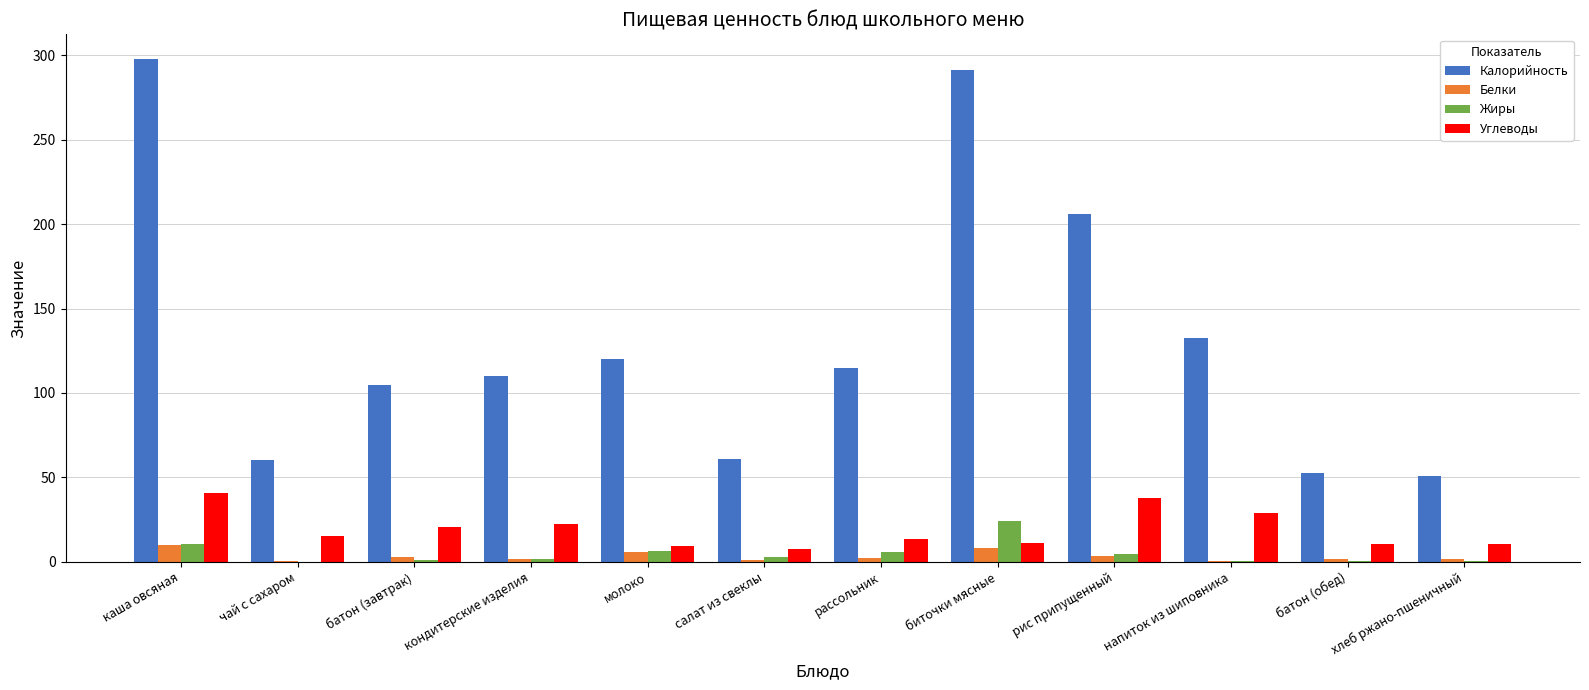

What are all the series names shown in the legend?

Калорийность, Белки, Жиры, Углеводы